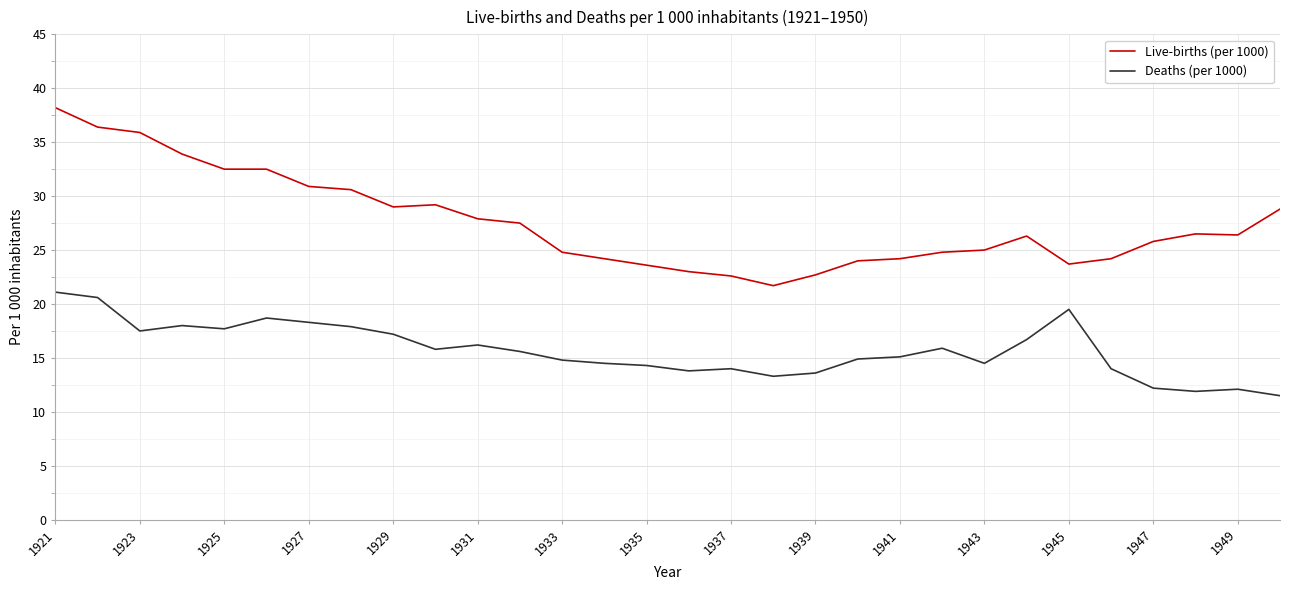

What is the maximum value for Live-births (per 1000)?

38.2